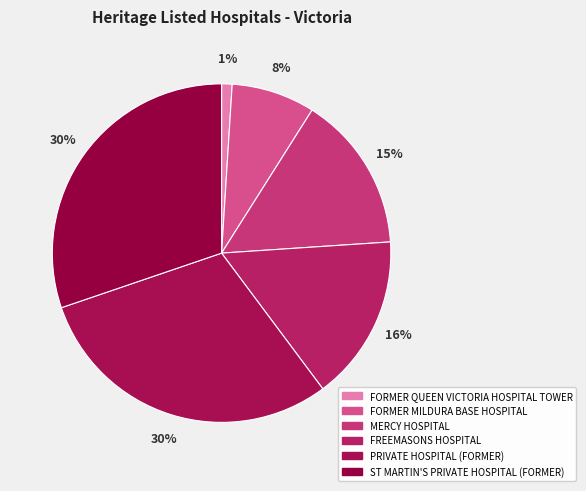

Which has a higher value, FREEMASONS HOSPITAL or FORMER QUEEN VICTORIA HOSPITAL TOWER?

FREEMASONS HOSPITAL